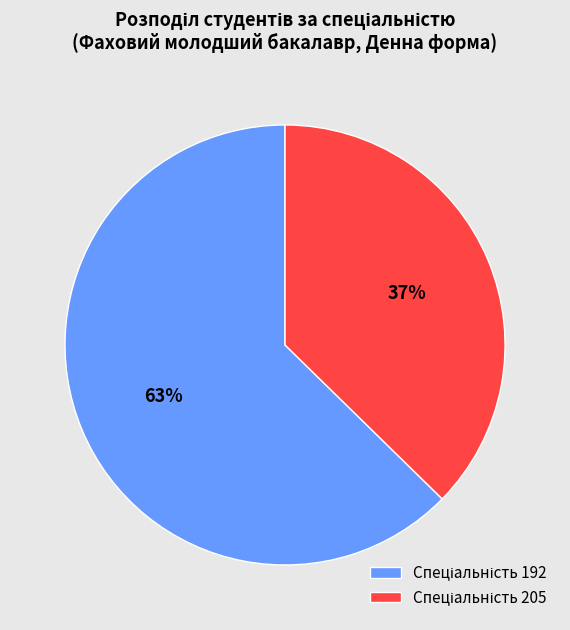

Is there any slice that represents more than half of the pie?

Yes